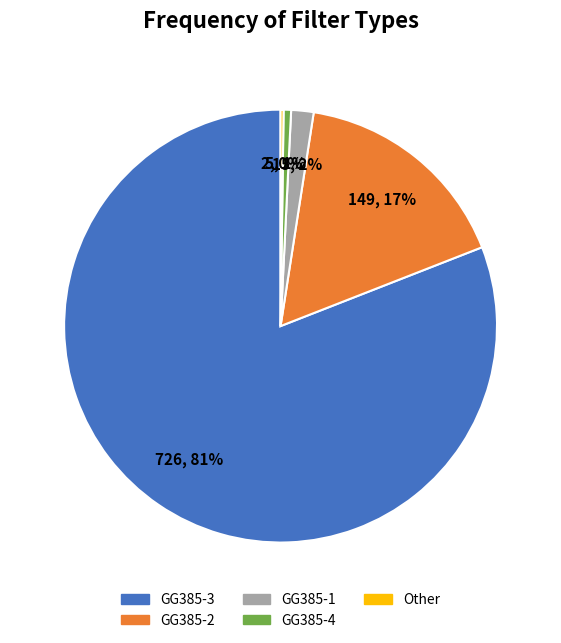

To the nearest percent, what is the average slice percentage?

20%